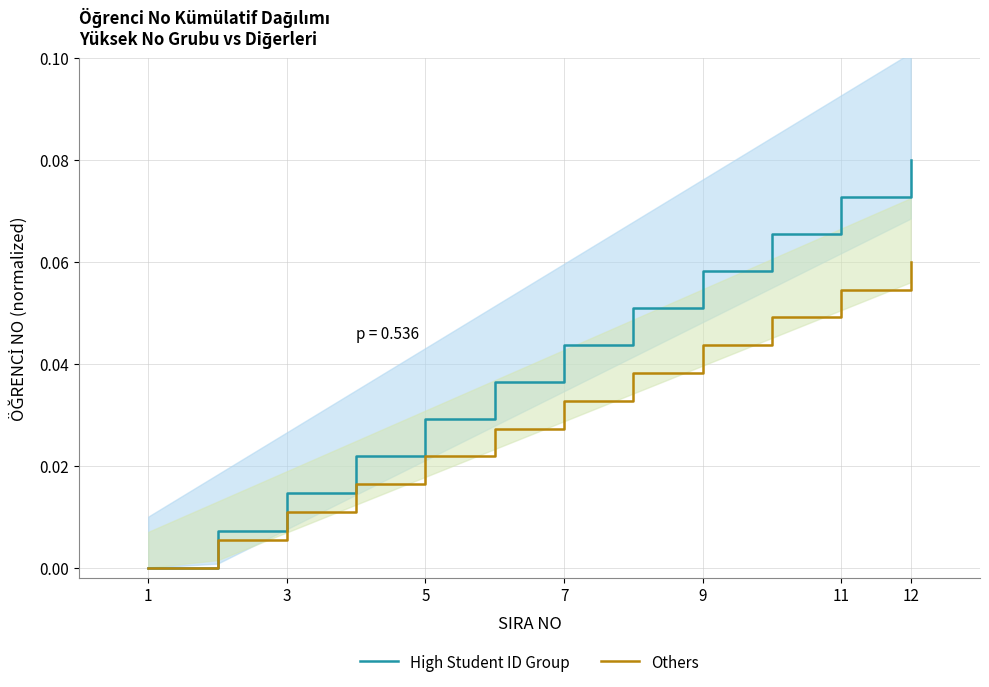

True or false: Others has a value of 0.0 at 1.

True